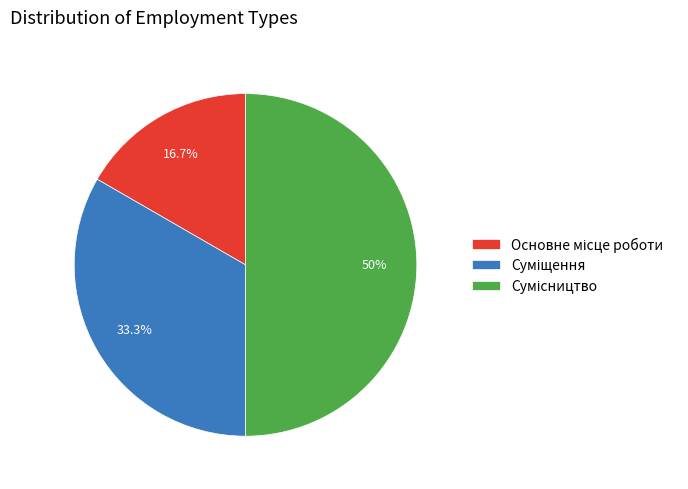

What is the total percentage of Основне місце роботи and Суміщення?

50.0%